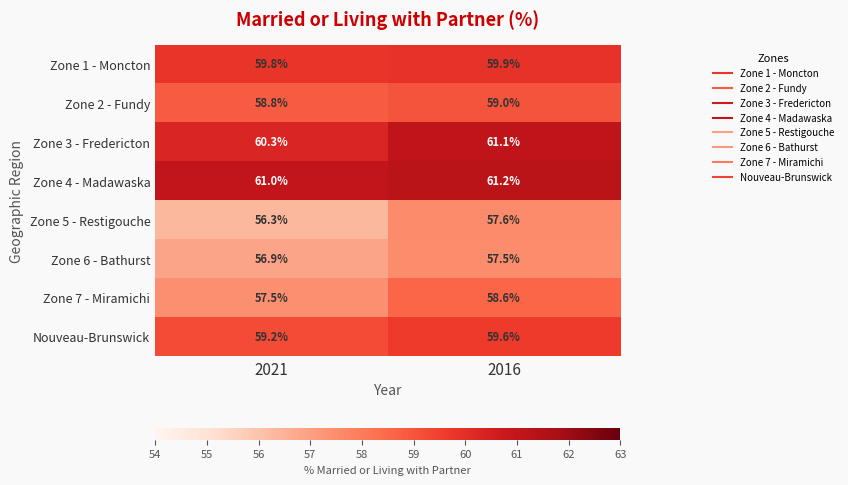

Where does the Zone 7 - Miramichi series first go above 58?

2016